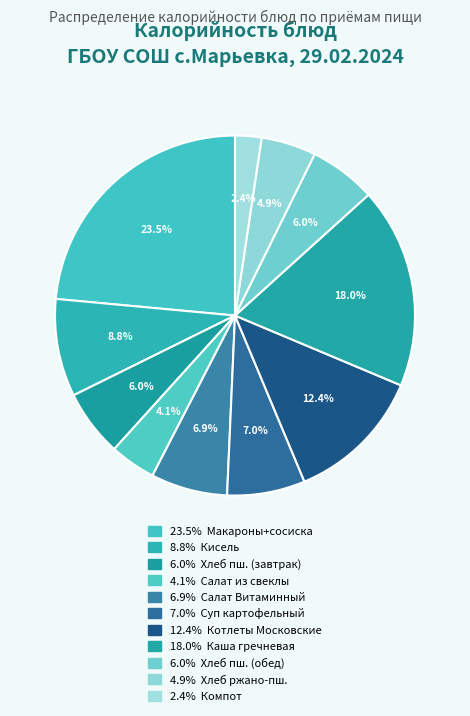

Count the number of slices in the pie.

11